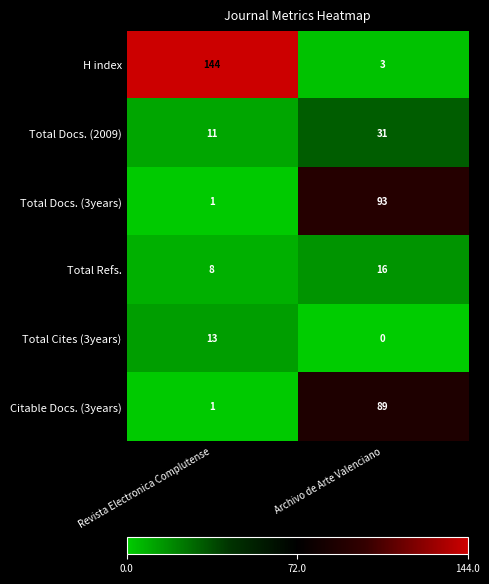

How many data points in Total Docs. (3years) are less than 93?

1